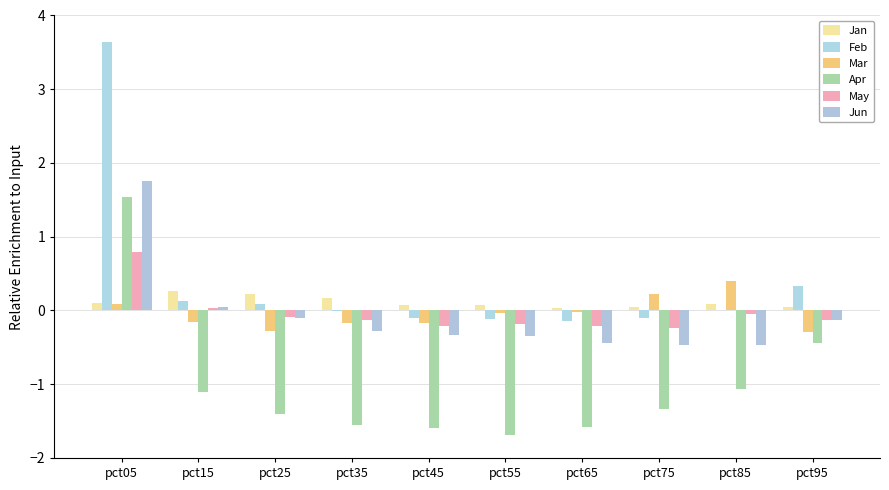

What is the sum of all Mar values?

-0.4